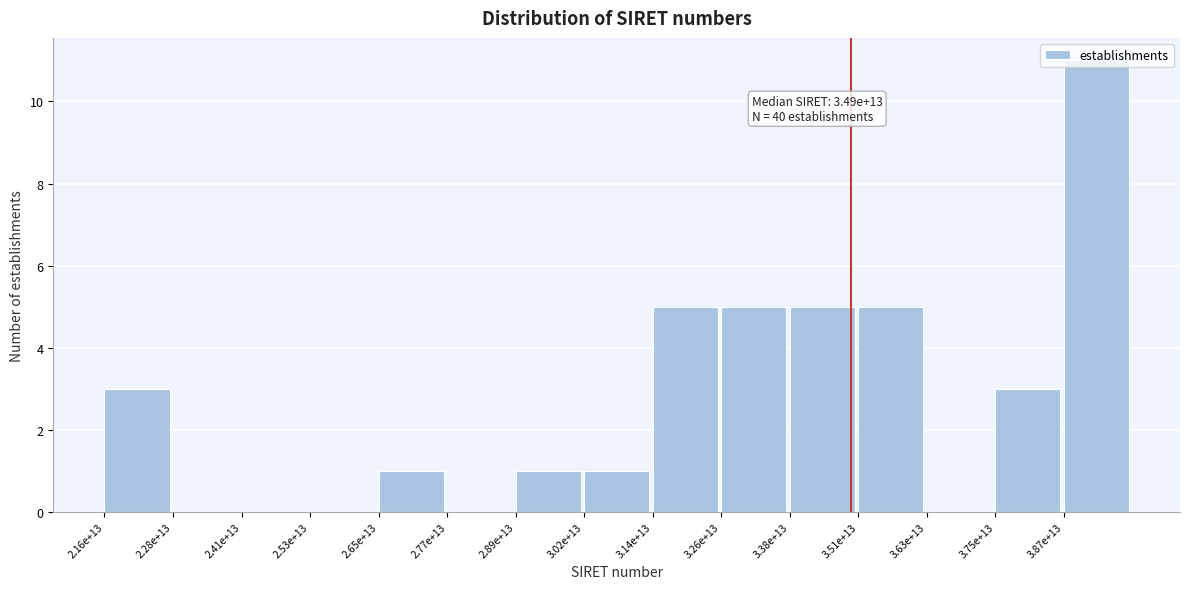

Approximately how many times larger is the value at 3.26e+13 compared to 3.14e+13?

1.0